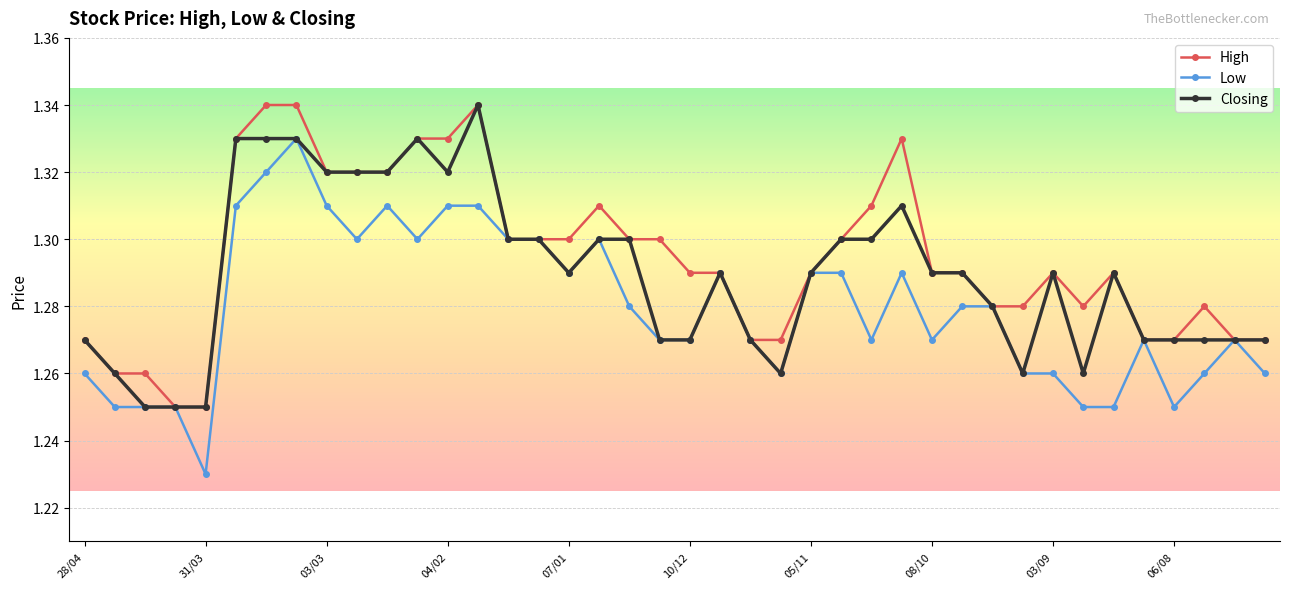

At how many categories does at least one series exceed 1?

40